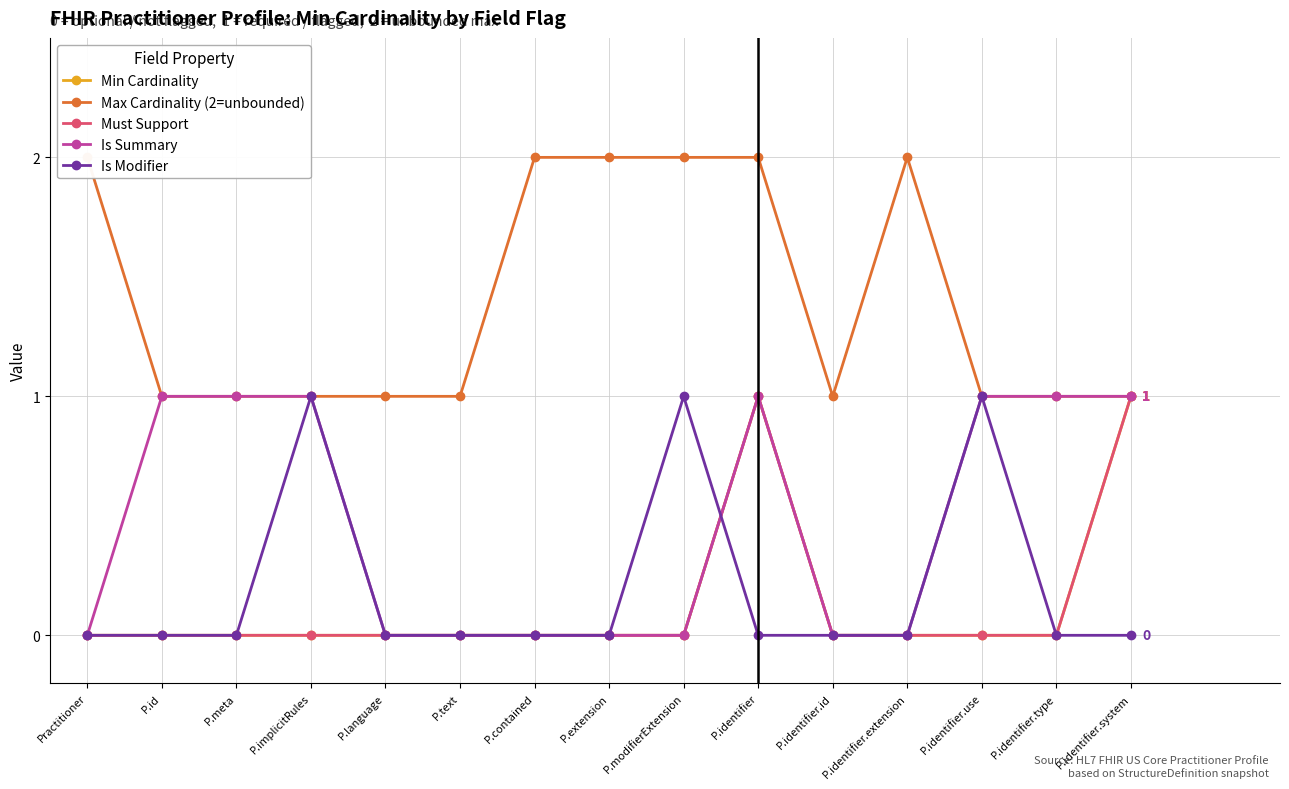

How many series are shown in this chart?

5